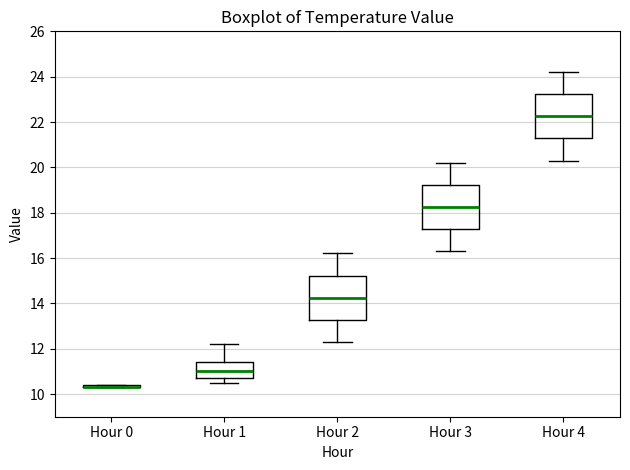

Reading left to right, transcribe this box plot: for each box, give where its median line is, the range the box spans, and where its two whiskers end, as read against the y-axis. The values are not printed on the chart, so give them approximately, as read against the axis.

Hour 0: box collapsed to a line at 10.4, whiskers 10.4 to 10.4
Hour 1: median 11.0, box 10.8 to 11.4, whiskers 10.6 to 12.2
Hour 2: median 14.2, box 13.2 to 15.2, whiskers 12.4 to 16.2
Hour 3: median 18.2, box 17.2 to 19.2, whiskers 16.4 to 20.2
Hour 4: median 22.2, box 21.2 to 23.2, whiskers 20.4 to 24.2